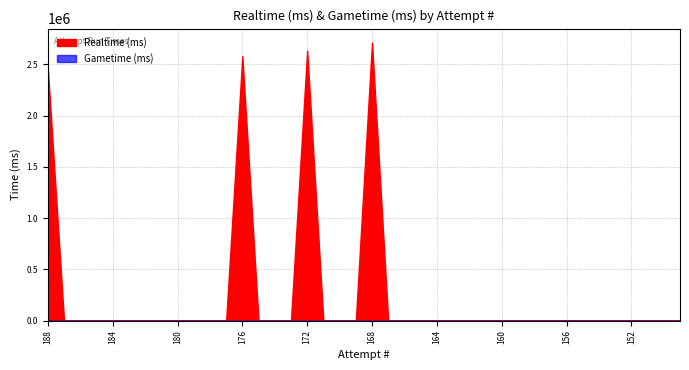

True or false: Realtime (ms) and Gametime (ms) cross at least once.

False